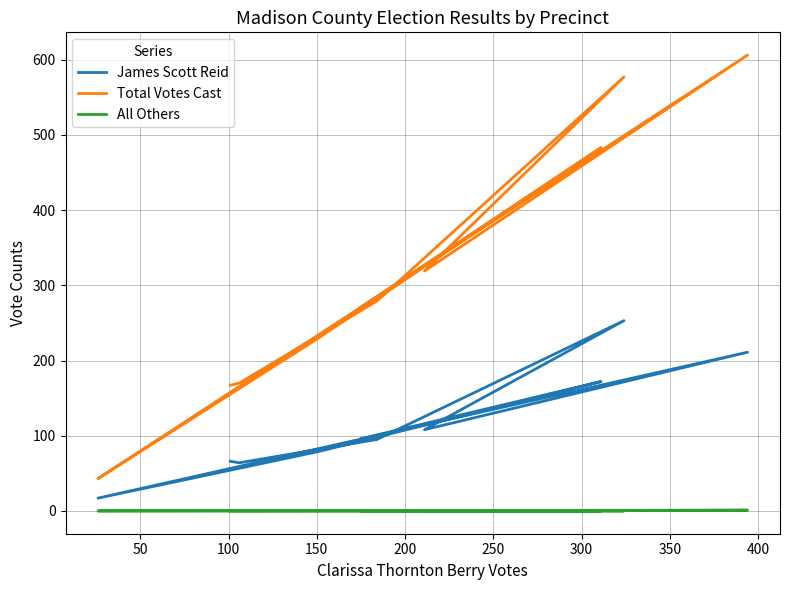

In James Scott Reid, how many points are lower than both neighbors (excluding endpoints)?

3